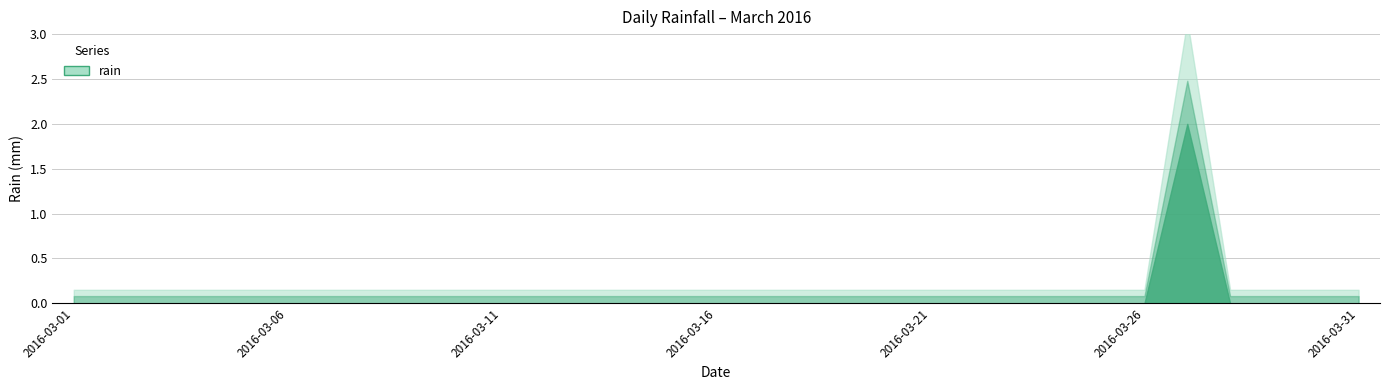

The chart shows a value of 0 at 2016-03-16. True or false?

True